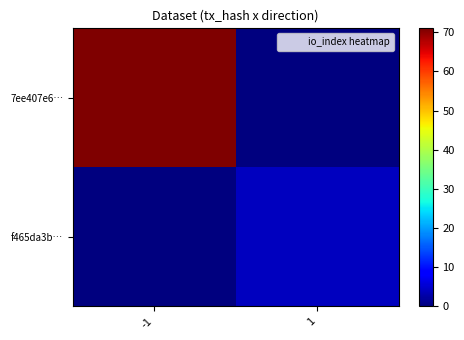

List the series in order of their overall mean, highest first.

7ee407e6…, f465da3b…